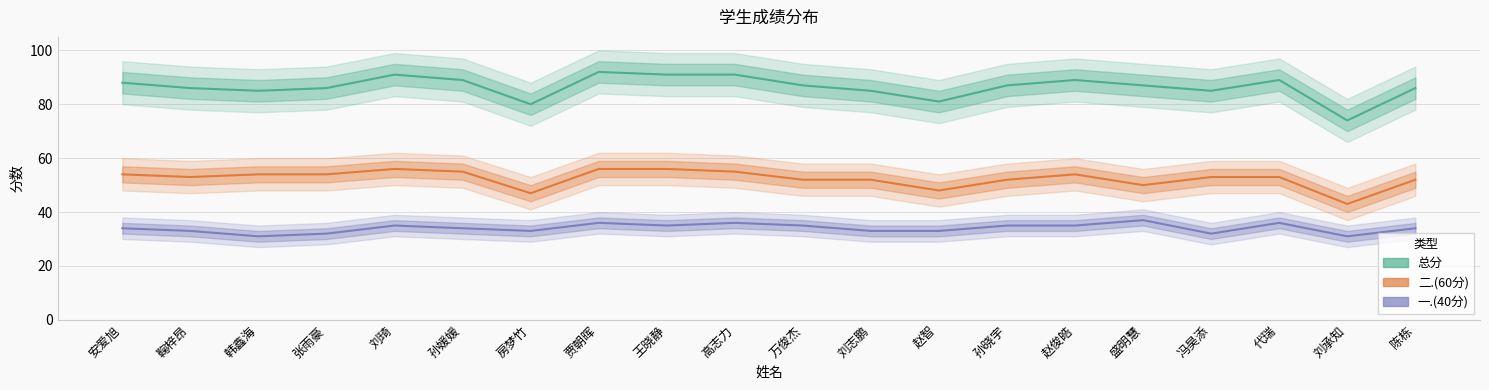

Where does the 二.(60分) series first go above 53?

安爱旭